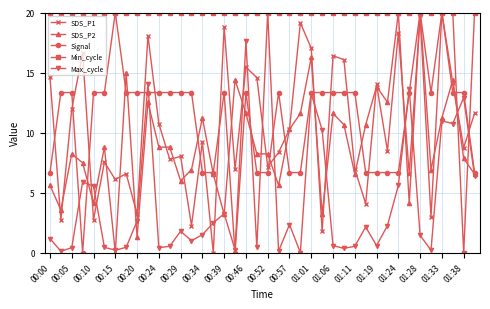

Which series has the largest total across all categories?

Min_cycle